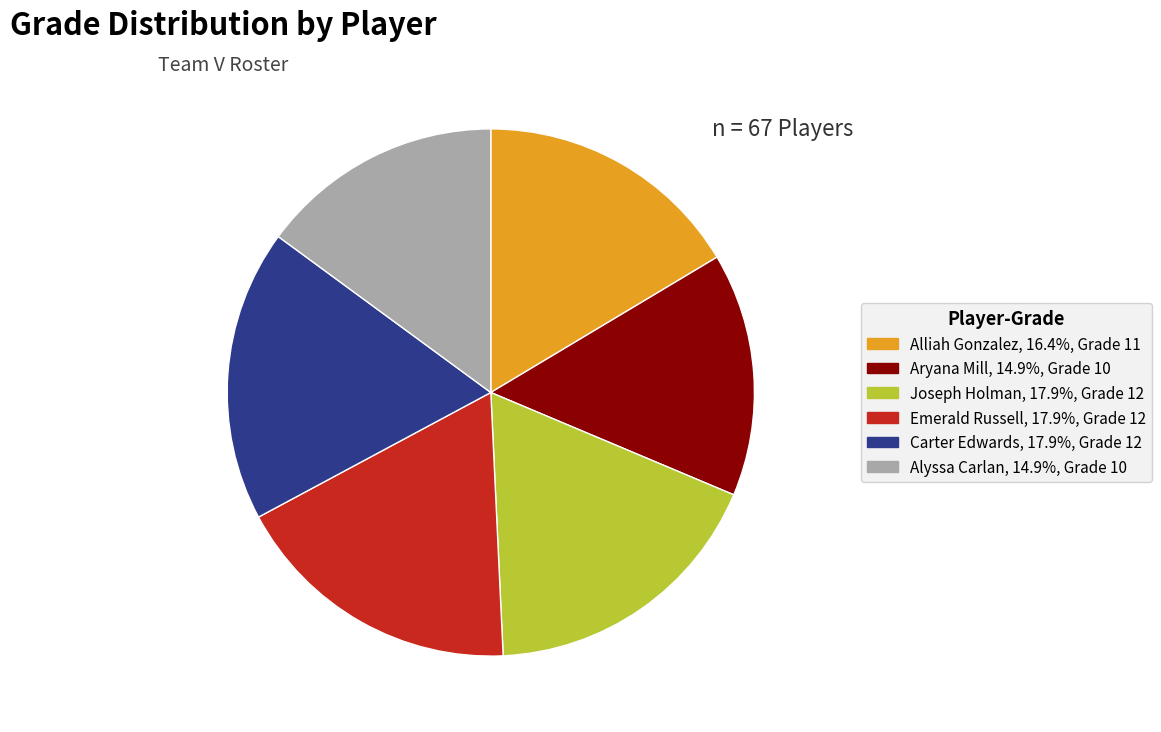

What is the ratio of the value at Carter Edwards to the value at Alyssa Carlan?

1.2